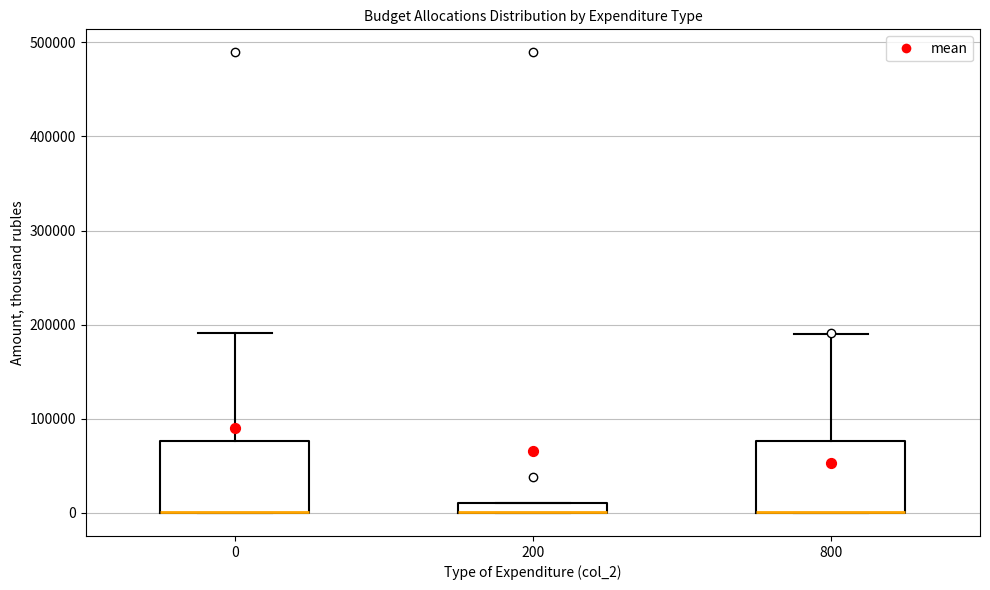

Where is the upper edge of the box at x = 800 on the y-axis? The values are not printed on the chart, so give them approximately, as read against the axis.

80000